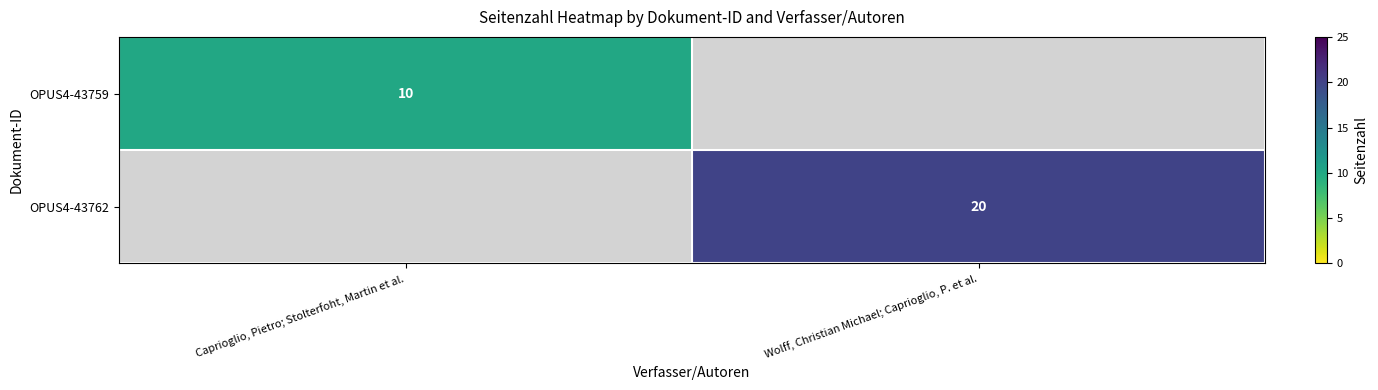

True or false: OPUS4-43762 has a value of 10 at Wolff, Christian Michael; Caprioglio, P. et al..

False